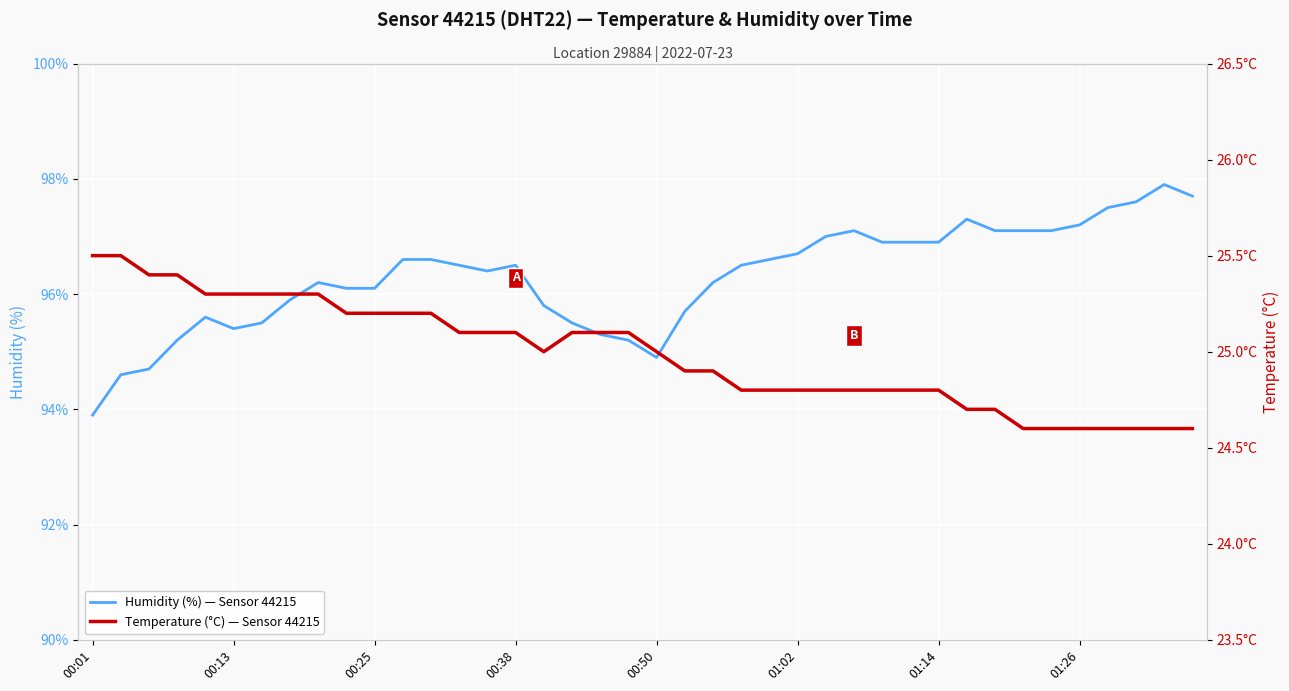

What is the average value of the Humidity (%) — Sensor 44215 series?

96.3